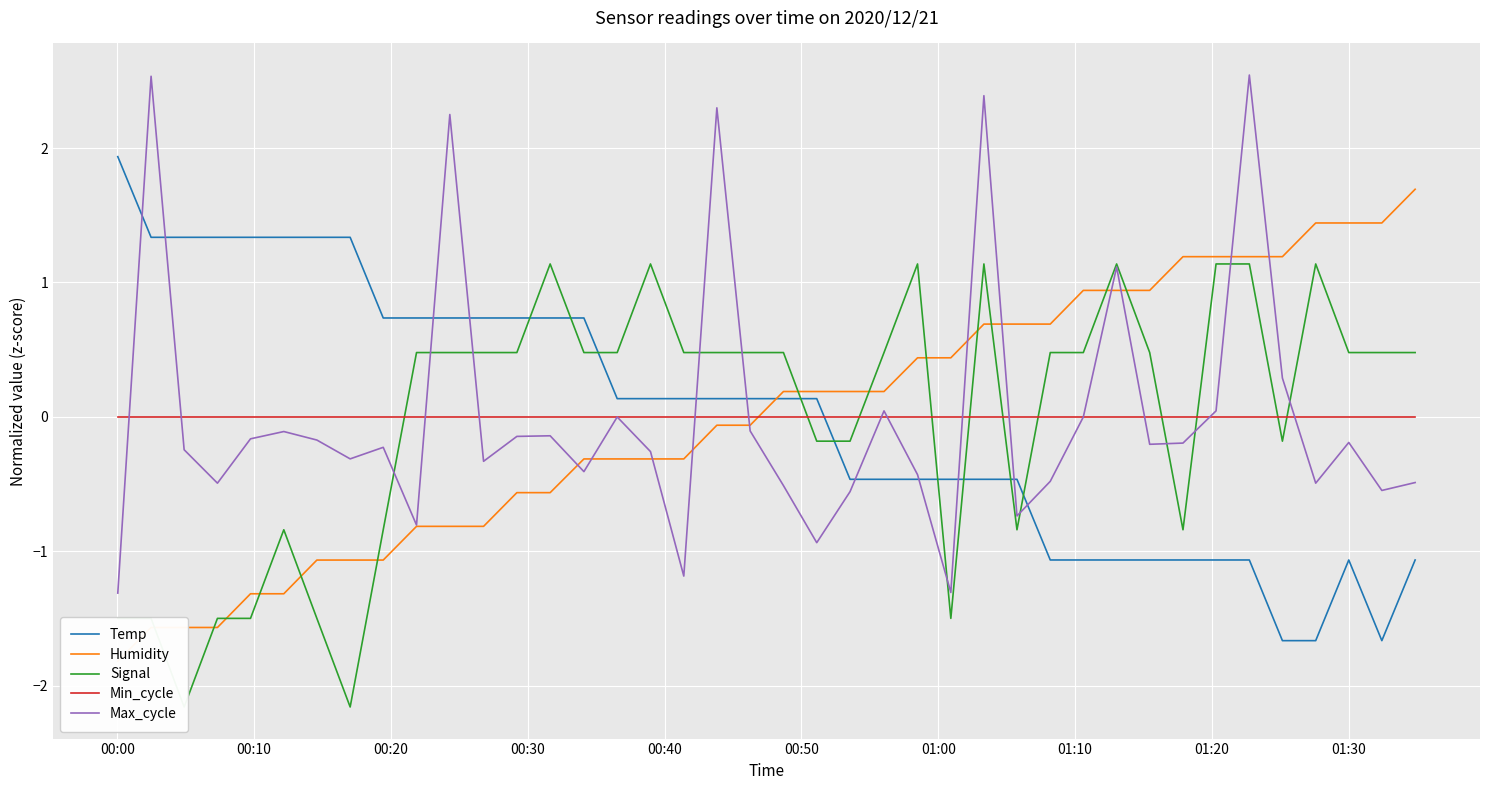

After their last crossing, which series has the higher values: Temp or Min_cycle?

Min_cycle